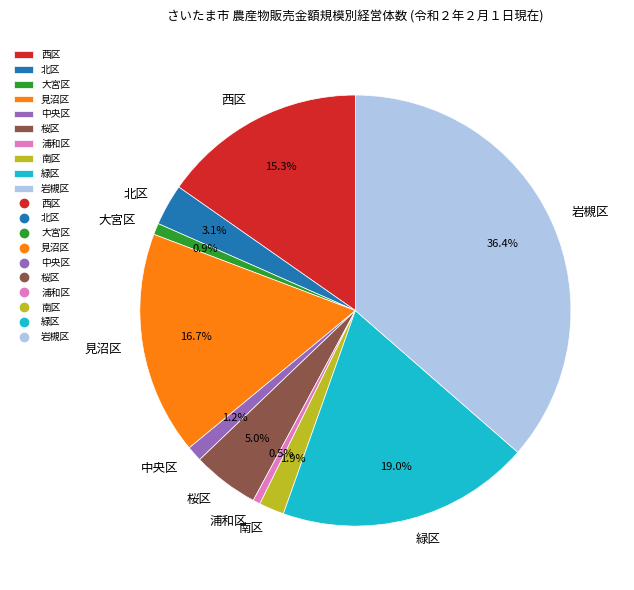

Which slice is the largest?

岩槻区